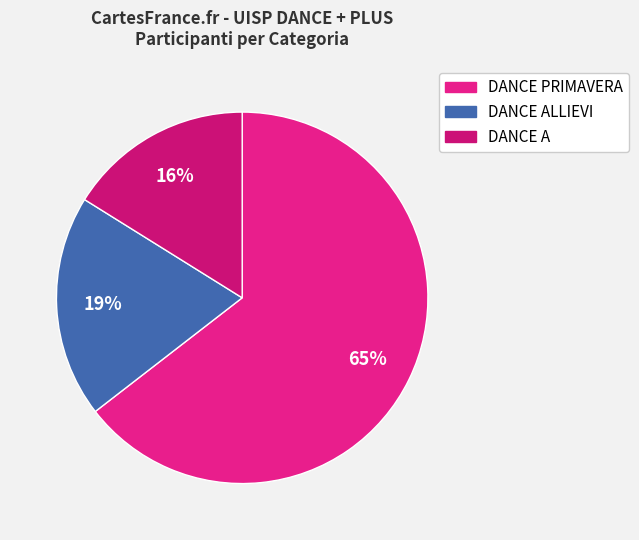

To the nearest percent, what is the average slice percentage?

33%